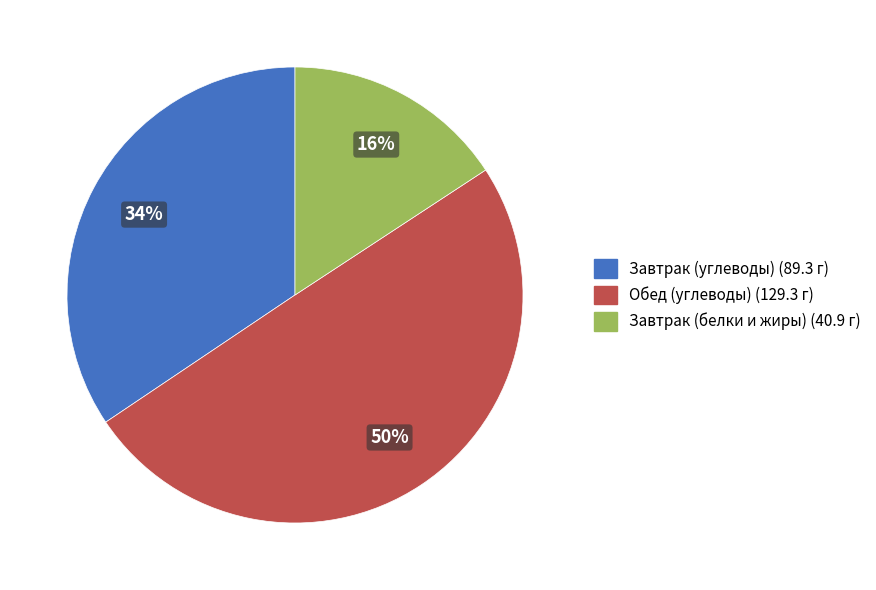

To the nearest percent, what is the difference between the largest and smallest slice percentages?

34%